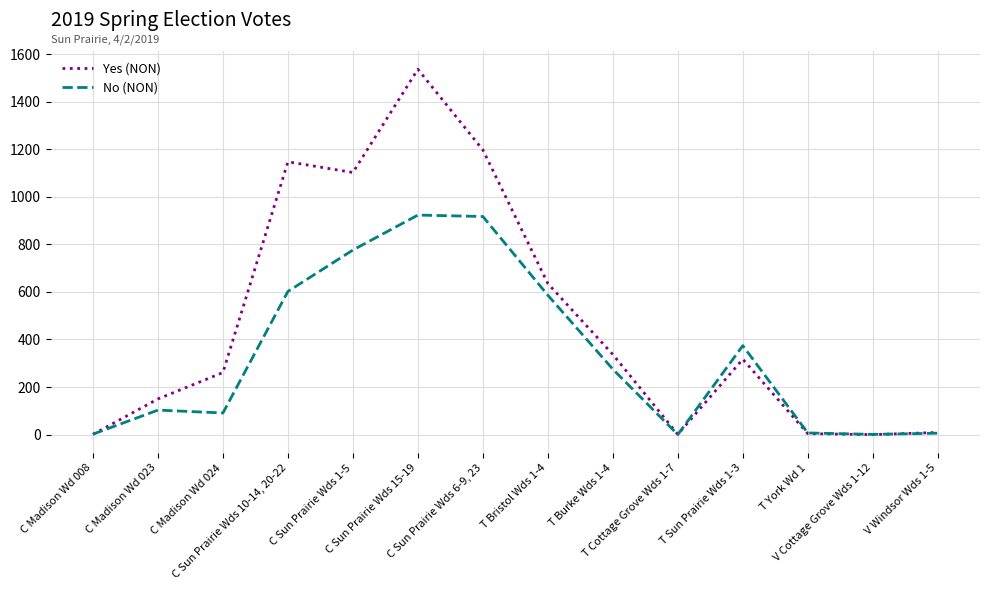

Is it true that Yes (NON) equals 2184 at C Sun Prairie Wds 15-19?

False